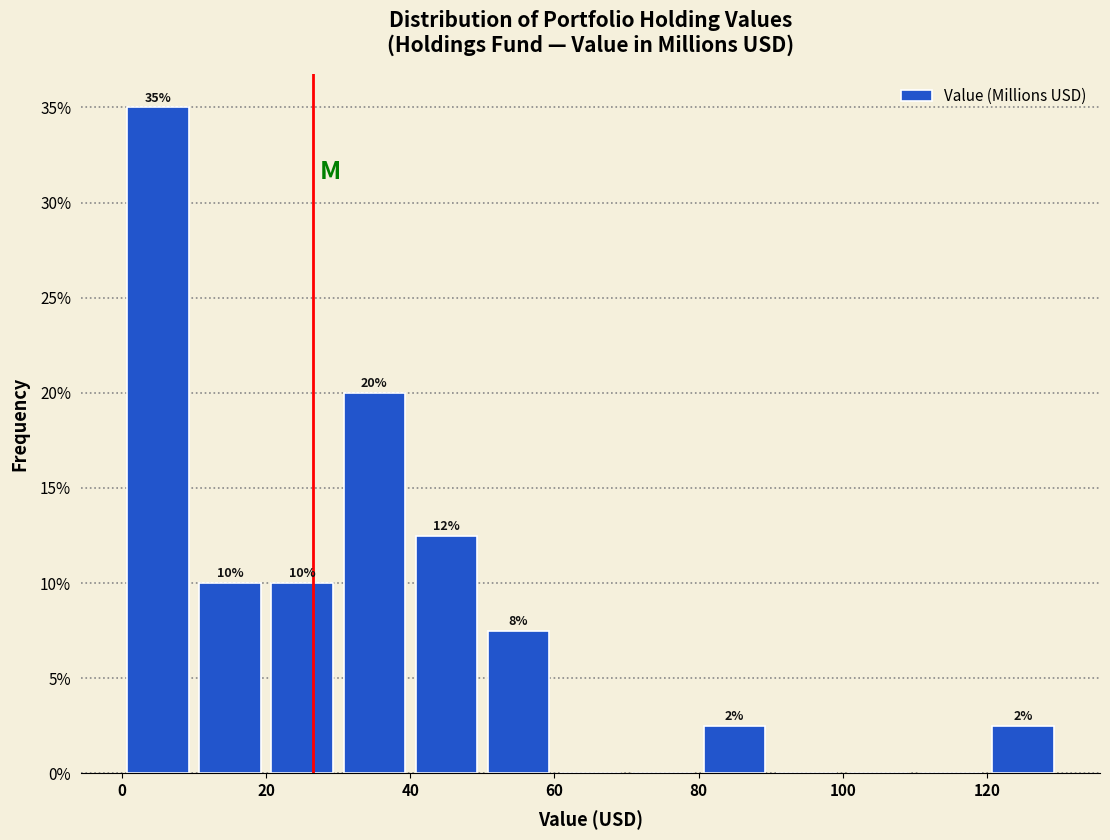

Over which range of the x-axis is the bar tallest?

0 to 10